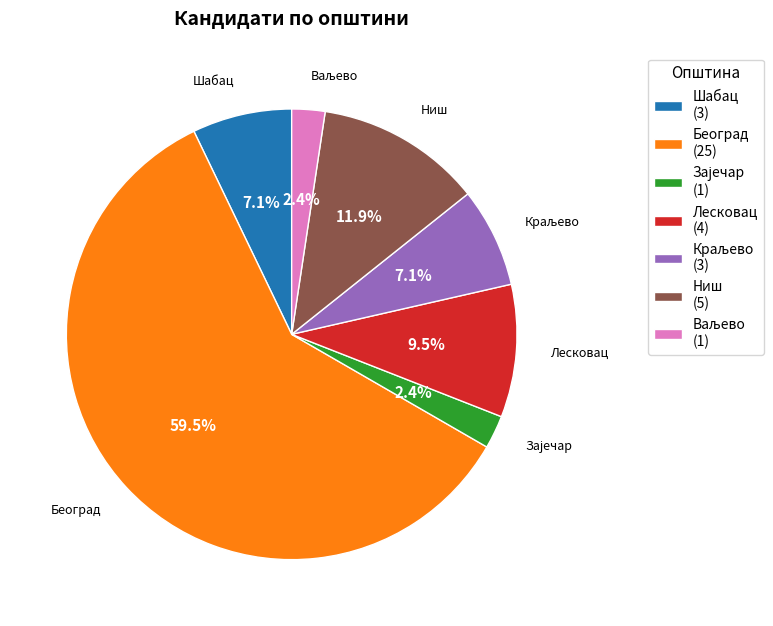

Combined, what portion of the pie is Лесковац (4) and Ниш (5)?

21.4%